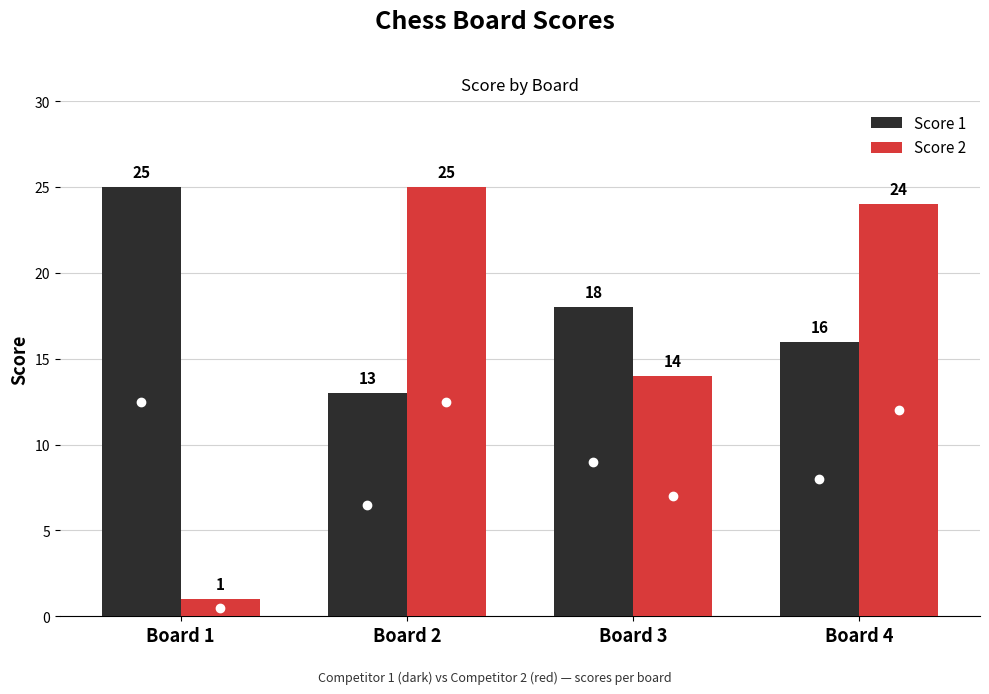

At how many categories does at least one series exceed 19?

3